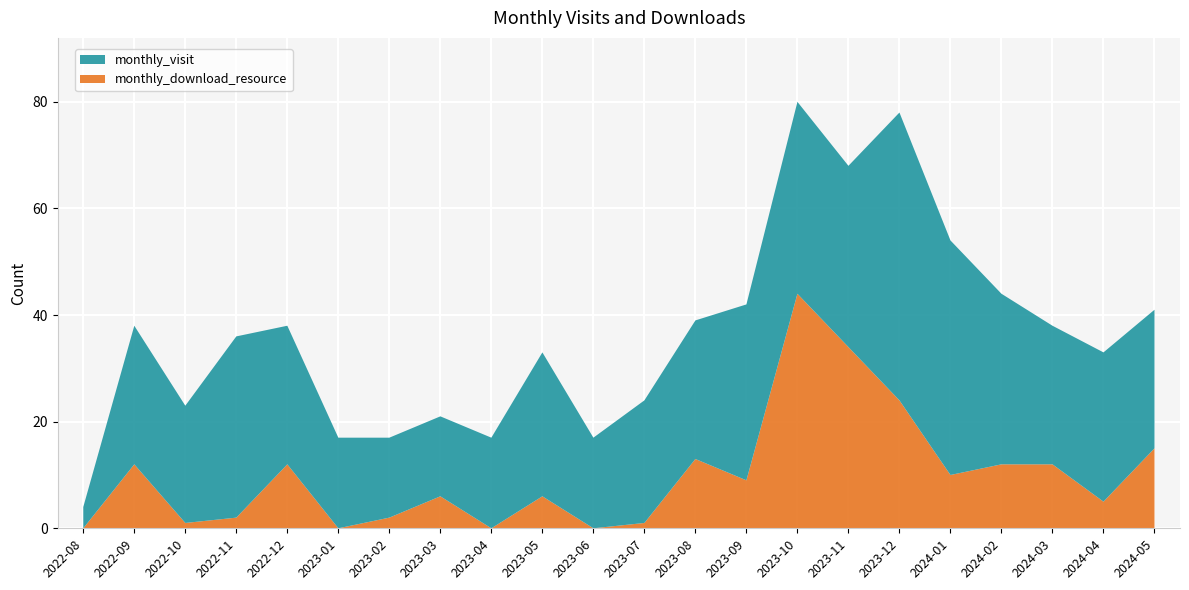

Reading left to right, list all the values displayed in this chart.

monthly_visit: 4	26	22	34	26	17	15	15	17	27	17	23	26	33	36	34	54	44	32	26	28	26
monthly_download_resource: 0	12	1	2	12	0	2	6	0	6	0	1	13	9	44	34	24	10	12	12	5	15